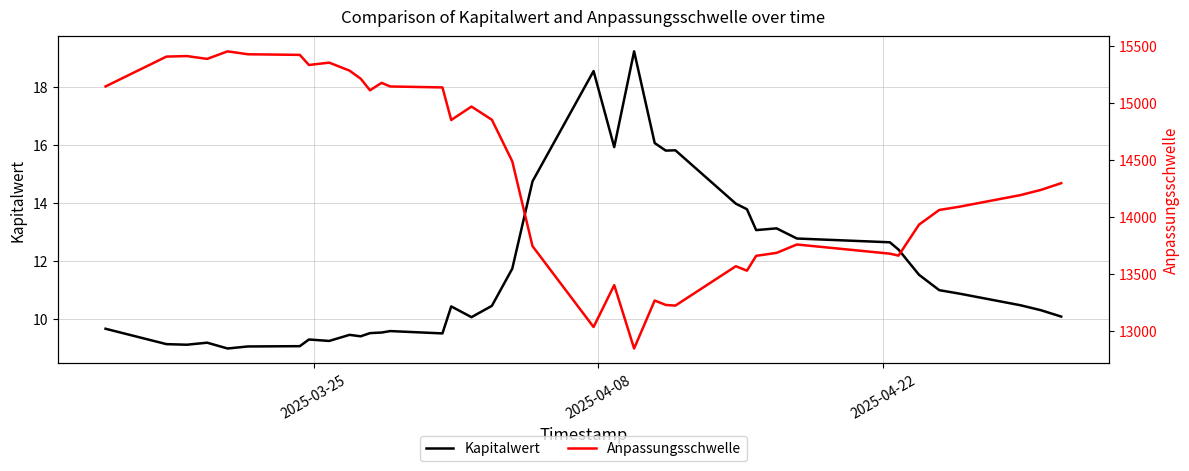

List the series in order of their overall mean, lowest first.

Kapitalwert, Anpassungsschwelle